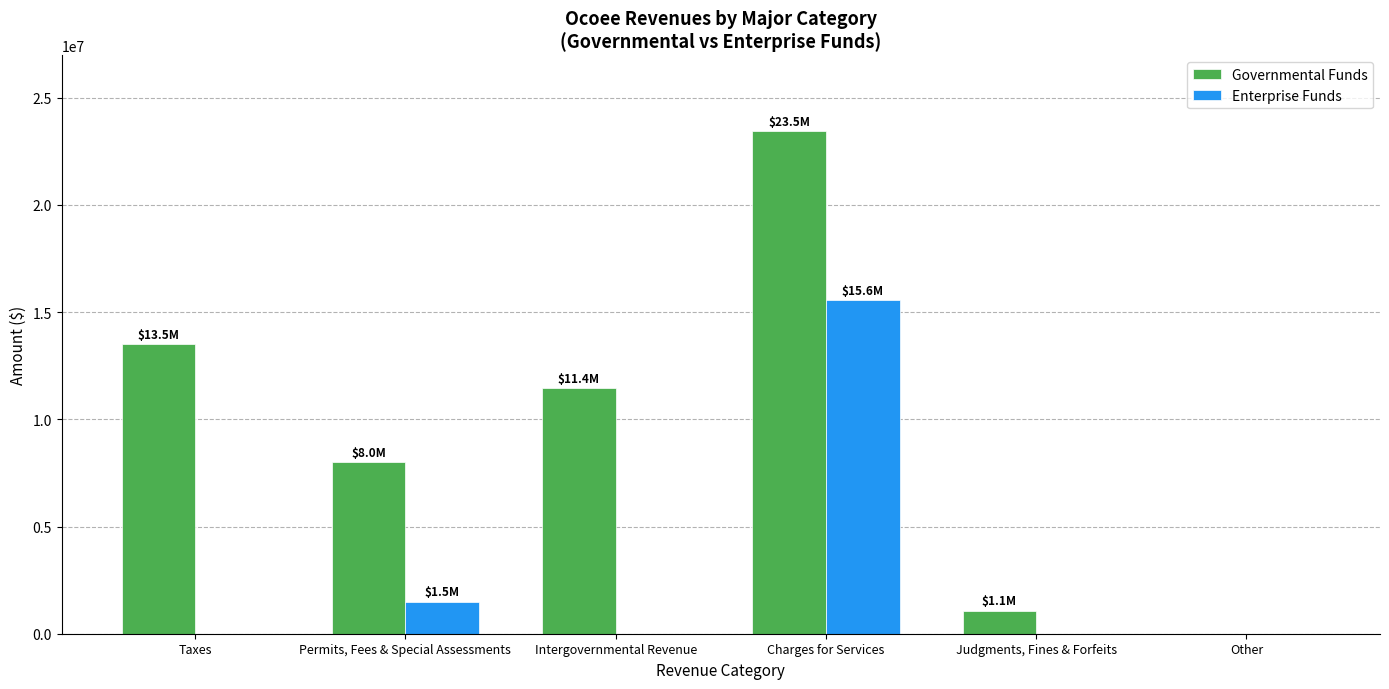

What is the greatest value displayed?

23452742